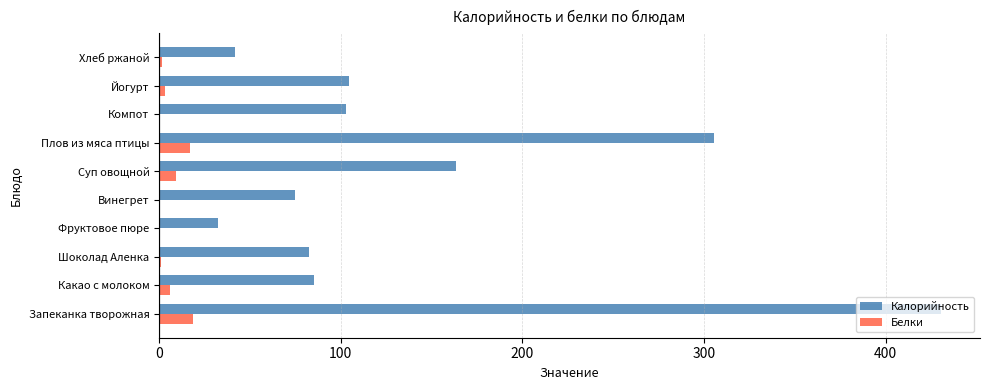

Where is Калорийность nearest to the value 231?

Суп овощной